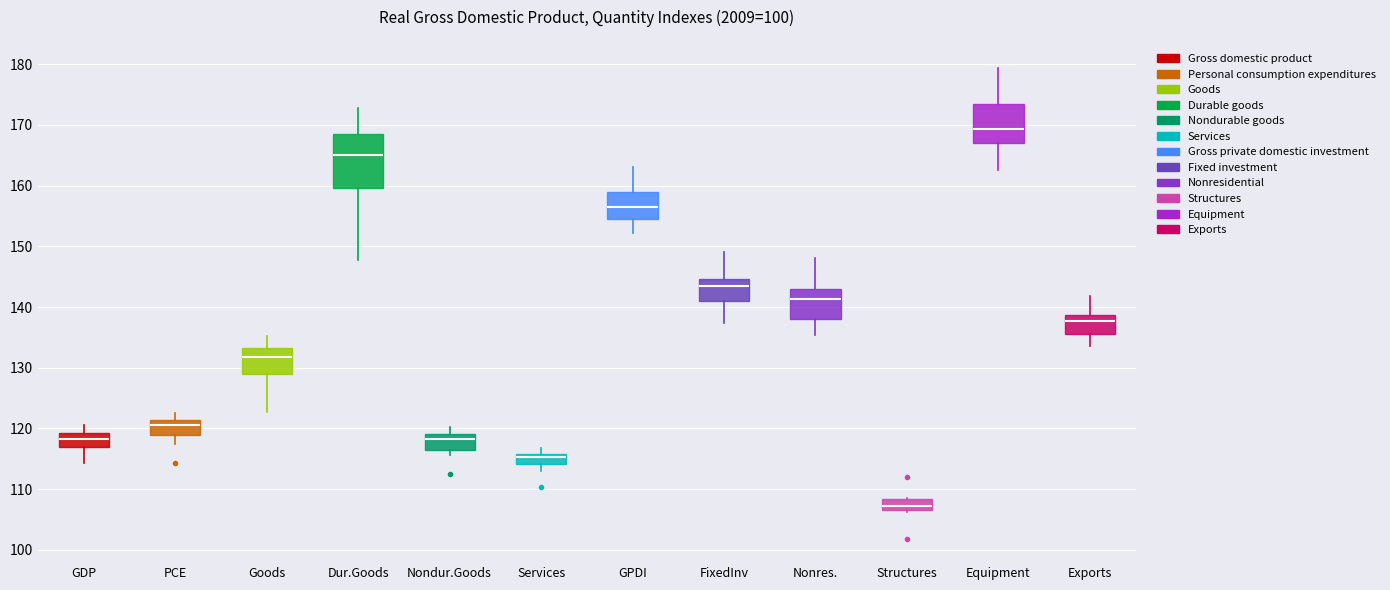

Which box has the highest median line?

Equipment